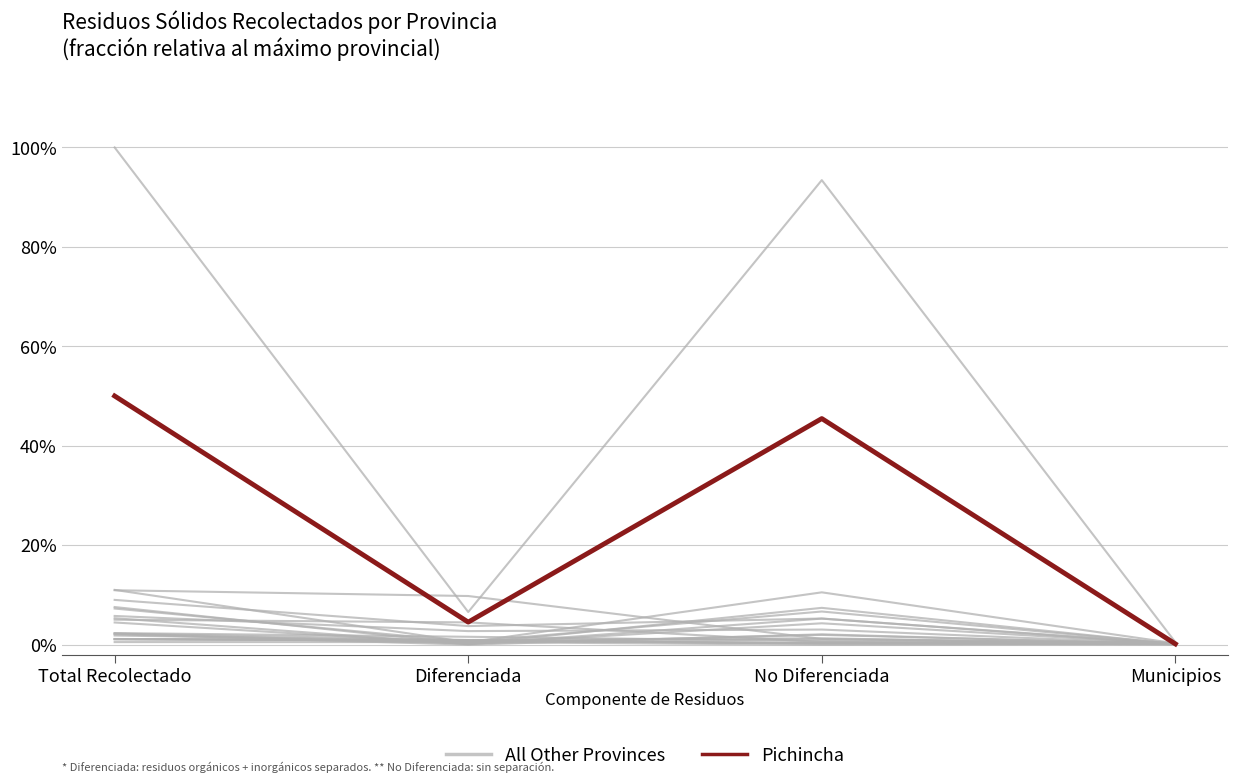

What is the label of the 2nd point from the left?

Diferenciada